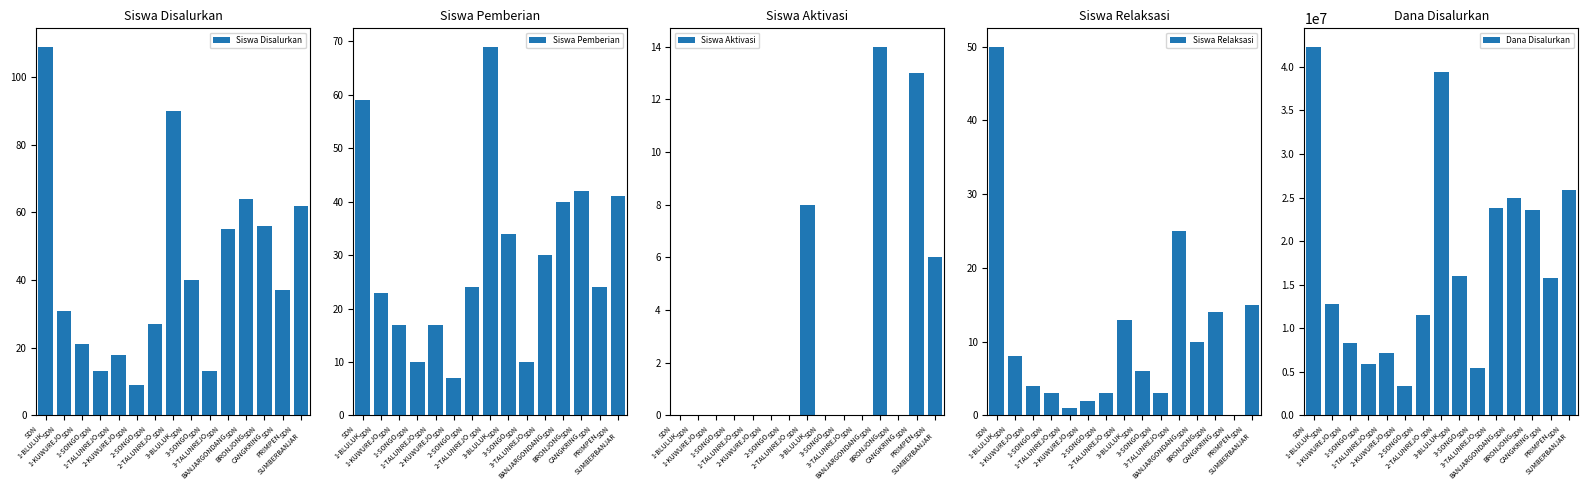

The value of Dana Disalurkan at SDN
CANGKRING is 15684331. True or false?

False